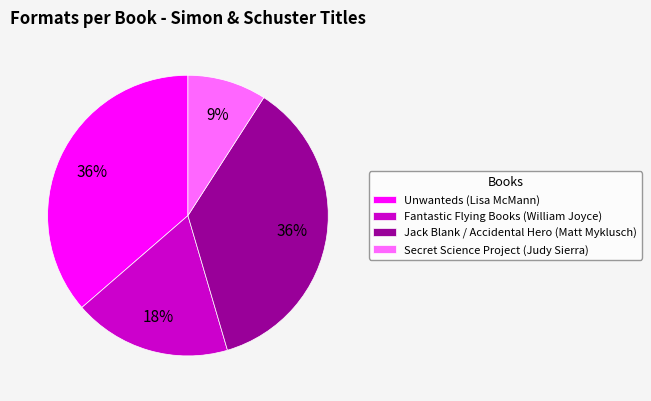

Which category has the smallest portion of the pie?

Secret Science Project (Judy Sierra)